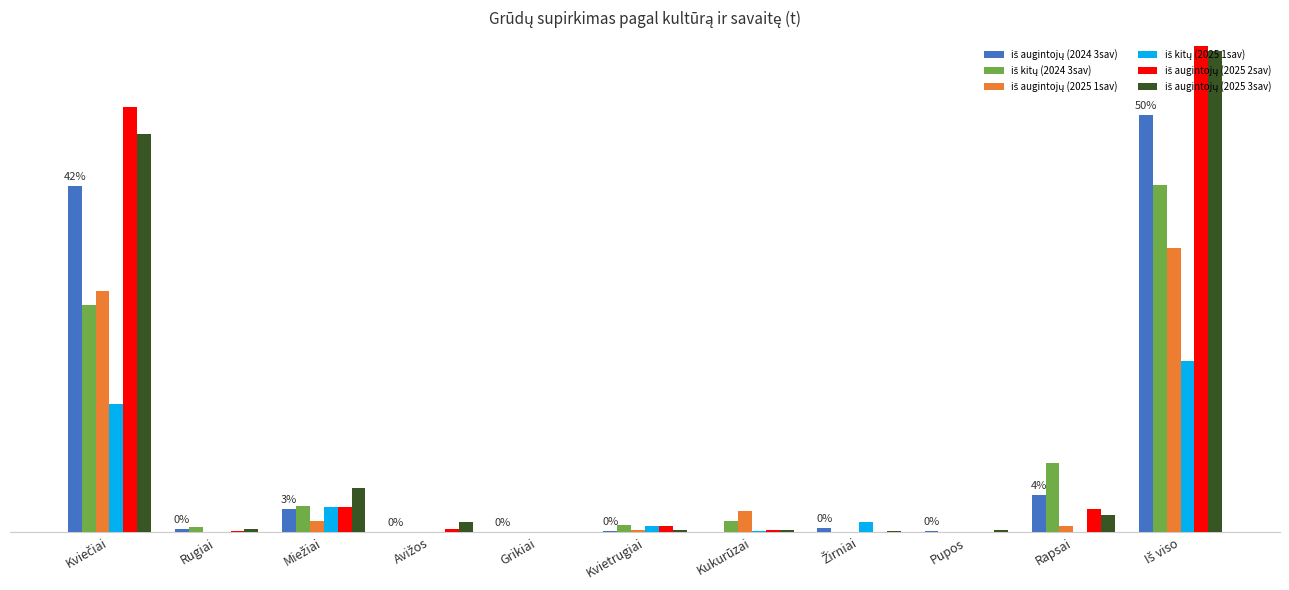

Does the chart contain stacked bars?

No